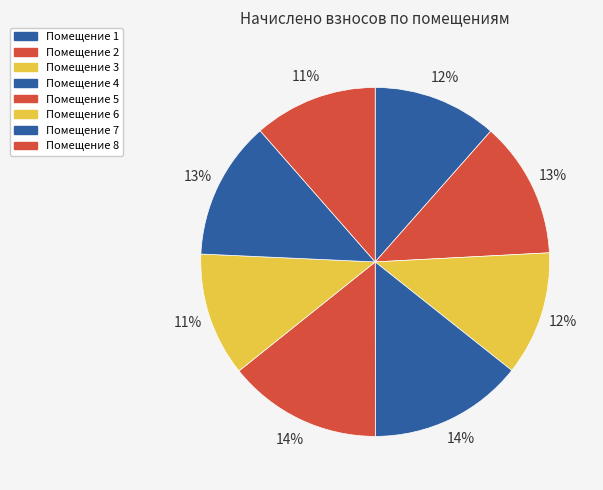

How many segments does this pie chart have?

8